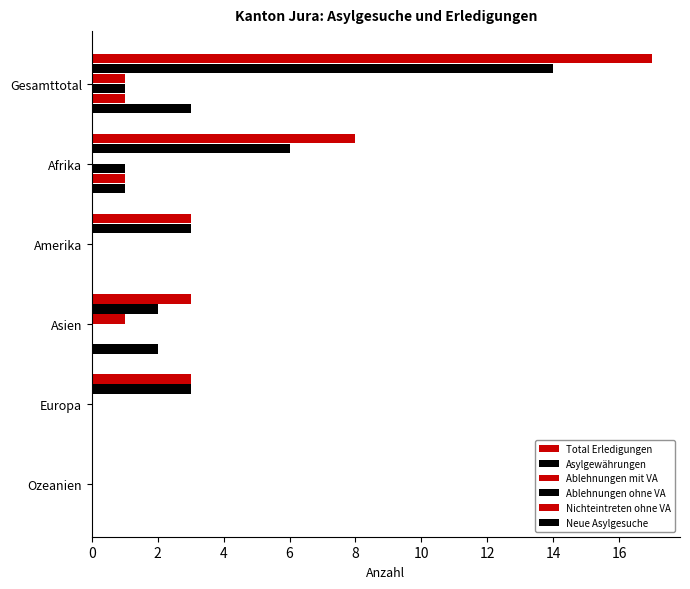

How many data points does each series have?

6